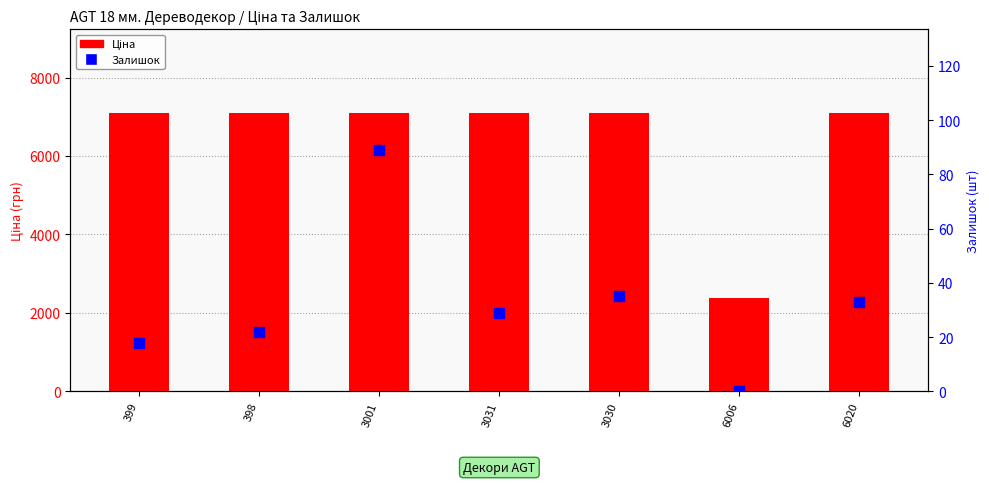

What are all the series names shown in the legend?

Ціна, Залишок